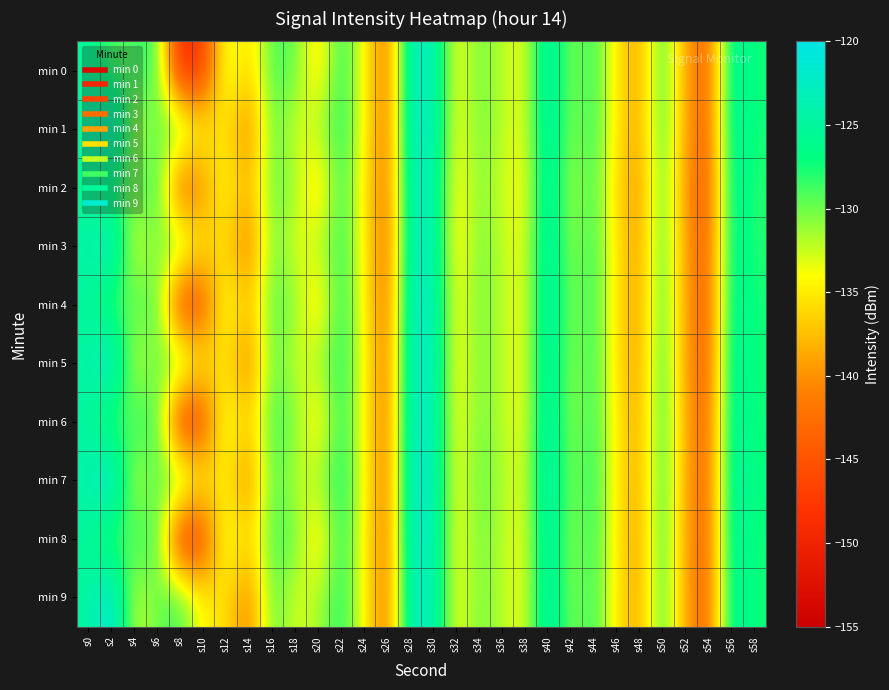

Reading left to right, what are all the values shown in this chart?

min 0: s0=-125.2	s2=-129.5	s4=-128.7	s6=-128.1	s8=-150.5	s10=-147.0	s12=-131.8	s14=-136.6	s16=-128.8	s18=-129.5	s20=-136.3	s22=-127.5	s24=-133.8	s26=-142.7	s28=-122.6	s30=-122.9	s32=-134.4	s34=-130.0	s36=-131.9	s38=-133.9	s40=-123.0	s42=-131.1	s44=-128.0	s46=-135.2	s48=-139.2	s50=-127.8	s52=-139.2	s54=-143.7	s56=-124.5	s58=-127.5
min 1: s0=-124.9	s2=-120.2	s4=-132.8	s6=-129.9	s8=-128.2	s10=-134.7	s12=-135.4	s14=-141.4	s16=-129.0	s18=-133.1	s20=-131.8	s22=-127.5	s24=-133.8	s26=-142.7	s28=-122.6	s30=-122.9	s32=-134.4	s34=-130.0	s36=-131.9	s38=-133.9	s40=-123.0	s42=-131.1	s44=-128.0	s46=-135.2	s48=-139.2	s50=-127.8	s52=-139.2	s54=-143.7	s56=-124.5	s58=-127.5
min 2: s0=-126.5	s2=-128.3	s4=-130.1	s6=-127.8	s8=-145.2	s10=-140.1	s12=-133.5	s14=-138.2	s16=-129.5	s18=-131.0	s20=-137.0	s22=-128.0	s24=-134.5	s26=-143.0	s28=-123.0	s30=-123.5	s32=-135.0	s34=-130.5	s36=-132.5	s38=-134.5	s40=-123.5	s42=-132.0	s44=-128.5	s46=-136.0	s48=-140.0	s50=-128.5	s52=-140.0	s54=-144.5	s56=-125.0	s58=-128.0
min 3: s0=-124.0	s2=-121.5	s4=-133.5	s6=-130.5	s8=-129.0	s10=-135.5	s12=-136.0	s14=-142.0	s16=-129.5	s18=-133.5	s20=-132.0	s22=-128.0	s24=-134.0	s26=-143.5	s28=-123.0	s30=-123.0	s32=-135.5	s34=-130.0	s36=-132.0	s38=-134.0	s40=-123.0	s42=-131.5	s44=-128.0	s46=-135.5	s48=-139.5	s50=-128.0	s52=-139.5	s54=-144.0	s56=-125.0	s58=-128.0
min 4: s0=-125.5	s2=-129.0	s4=-129.5	s6=-128.5	s8=-148.0	s10=-144.5	s12=-132.5	s14=-137.5	s16=-129.0	s18=-130.5	s20=-136.5	s22=-127.5	s24=-134.0	s26=-143.0	s28=-122.5	s30=-123.0	s32=-134.5	s34=-130.0	s36=-132.0	s38=-134.0	s40=-123.0	s42=-131.0	s44=-128.0	s46=-135.5	s48=-139.5	s50=-128.0	s52=-139.5	s54=-144.0	s56=-125.0	s58=-127.5
min 5: s0=-124.5	s2=-120.5	s4=-133.0	s6=-130.0	s8=-128.5	s10=-135.0	s12=-135.5	s14=-141.5	s16=-129.0	s18=-133.0	s20=-131.5	s22=-127.5	s24=-133.5	s26=-142.5	s28=-122.5	s30=-122.5	s32=-135.0	s34=-130.0	s36=-132.0	s38=-134.0	s40=-123.0	s42=-131.5	s44=-128.0	s46=-135.5	s48=-139.5	s50=-127.5	s52=-139.5	s54=-144.0	s56=-124.5	s58=-127.5
min 6: s0=-125.0	s2=-129.5	s4=-128.5	s6=-128.0	s8=-149.0	s10=-145.5	s12=-132.0	s14=-137.0	s16=-128.5	s18=-130.0	s20=-136.0	s22=-127.5	s24=-134.0	s26=-142.5	s28=-122.5	s30=-123.0	s32=-134.5	s34=-130.0	s36=-132.0	s38=-134.0	s40=-123.0	s42=-131.5	s44=-128.0	s46=-135.0	s48=-139.0	s50=-127.5	s52=-139.0	s54=-143.5	s56=-124.5	s58=-127.5
min 7: s0=-124.0	s2=-120.0	s4=-132.5	s6=-129.5	s8=-128.0	s10=-134.5	s12=-135.0	s14=-141.0	s16=-128.5	s18=-132.5	s20=-131.5	s22=-127.0	s24=-133.5	s26=-142.5	s28=-122.0	s30=-122.5	s32=-134.5	s34=-129.5	s36=-131.5	s38=-133.5	s40=-122.5	s42=-131.0	s44=-127.5	s46=-135.0	s48=-139.0	s50=-127.5	s52=-139.0	s54=-143.5	s56=-124.0	s58=-127.0
min 8: s0=-125.5	s2=-129.5	s4=-128.8	s6=-128.2	s8=-149.5	s10=-146.0	s12=-132.0	s14=-136.5	s16=-128.8	s18=-129.5	s20=-136.5	s22=-127.5	s24=-134.0	s26=-142.5	s28=-122.5	s30=-123.0	s32=-134.5	s34=-130.0	s36=-132.0	s38=-134.0	s40=-123.0	s42=-131.5	s44=-128.0	s46=-135.0	s48=-139.5	s50=-127.5	s52=-139.5	s54=-143.5	s56=-124.5	s58=-127.5
min 9: s0=-124.9	s2=-120.2	s4=-132.8	s6=-129.9	s8=-128.2	s10=-134.7	s12=-135.4	s14=-141.4	s16=-129.0	s18=-133.1	s20=-131.8	s22=-127.5	s24=-133.8	s26=-142.7	s28=-122.6	s30=-122.9	s32=-134.4	s34=-130.0	s36=-131.9	s38=-133.9	s40=-122.9	s42=-131.1	s44=-128.0	s46=-135.2	s48=-139.2	s50=-127.8	s52=-139.2	s54=-143.7	s56=-124.5	s58=-127.5